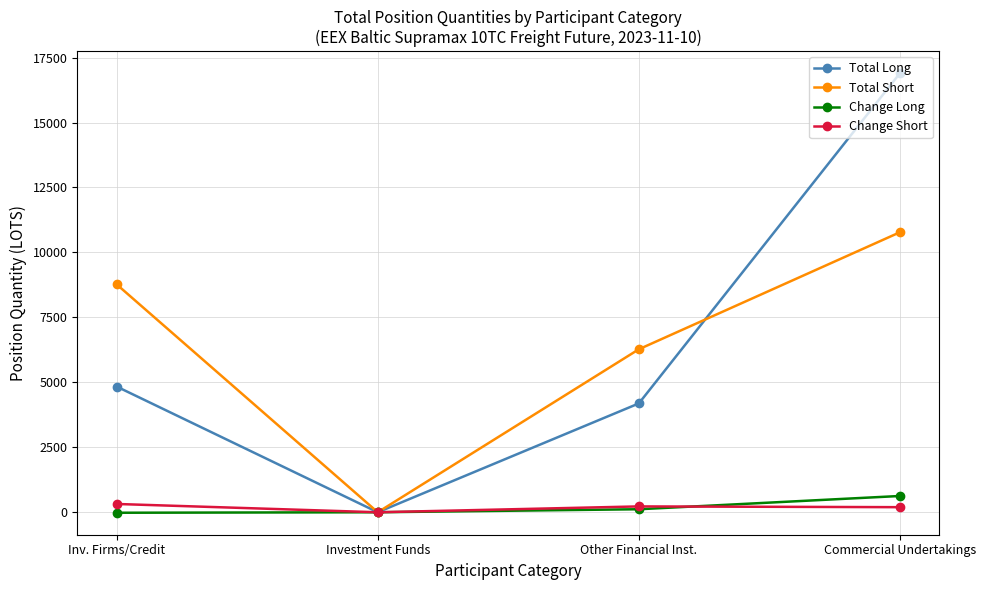

What is the label of the 1st point from the right?

Commercial Undertakings